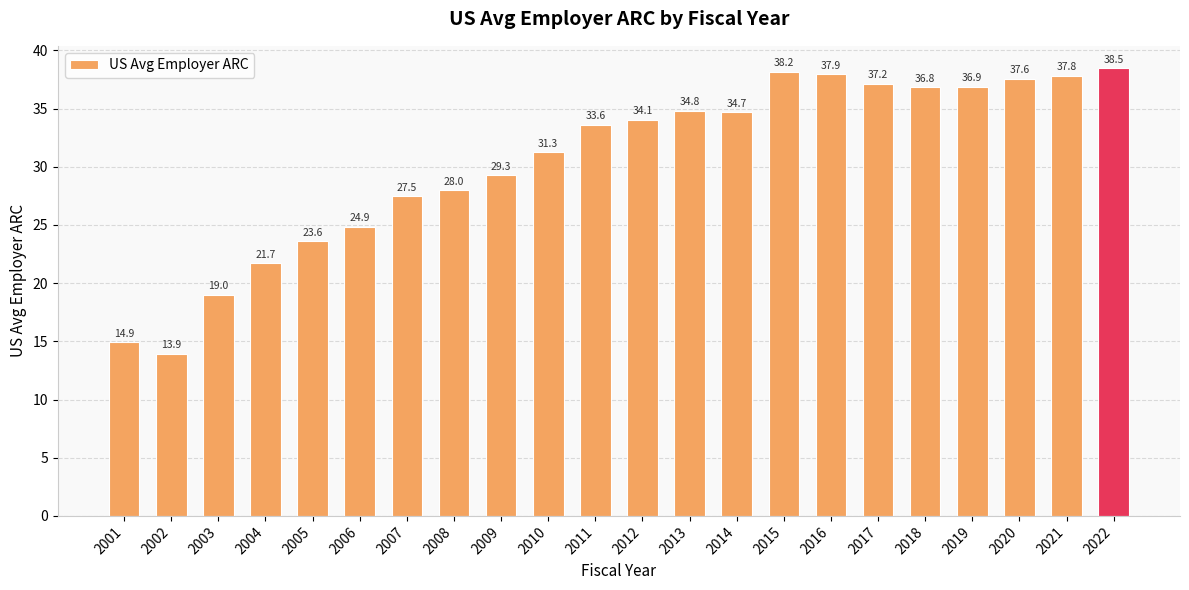

How many bars are there in total?

22